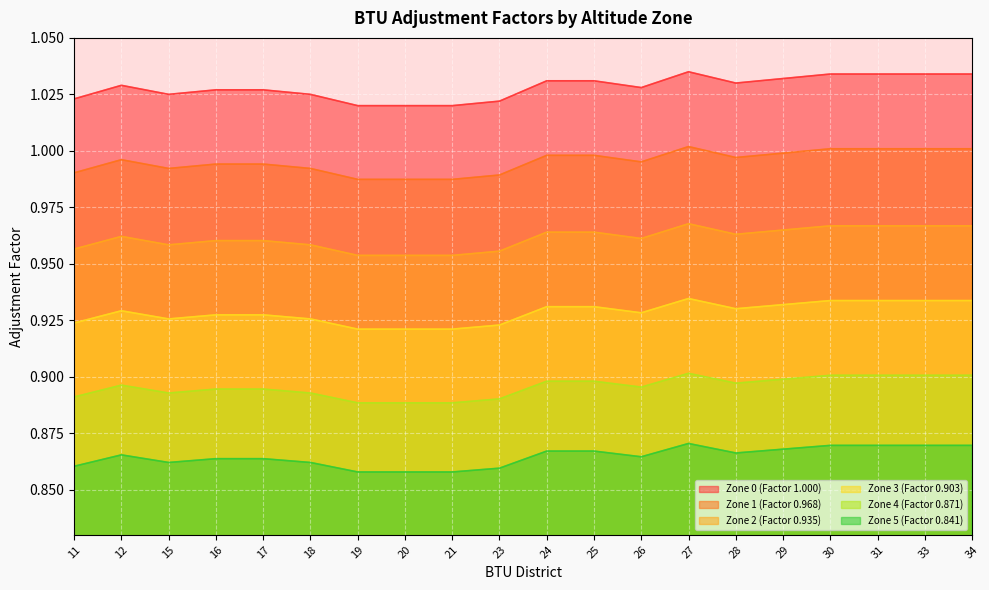

Is the value of Zone 2 (Factor 0.935) at 17 greater than the value of Zone 3 (Factor 0.903) at 30?

Yes